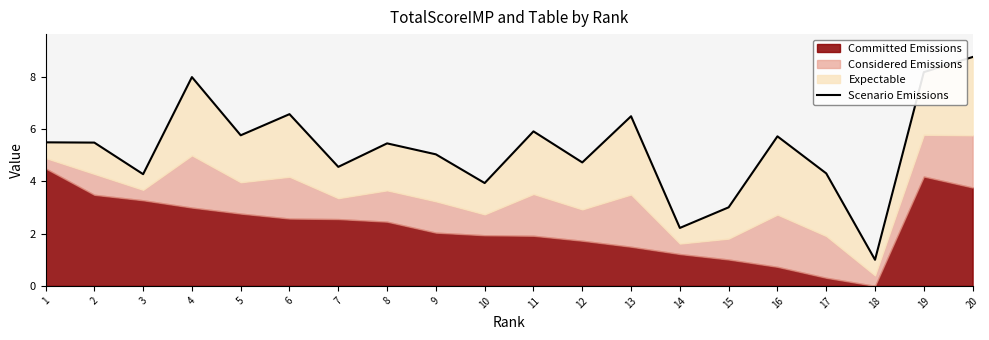

The chart shows a value of 5.9 at 11. True or false?

True